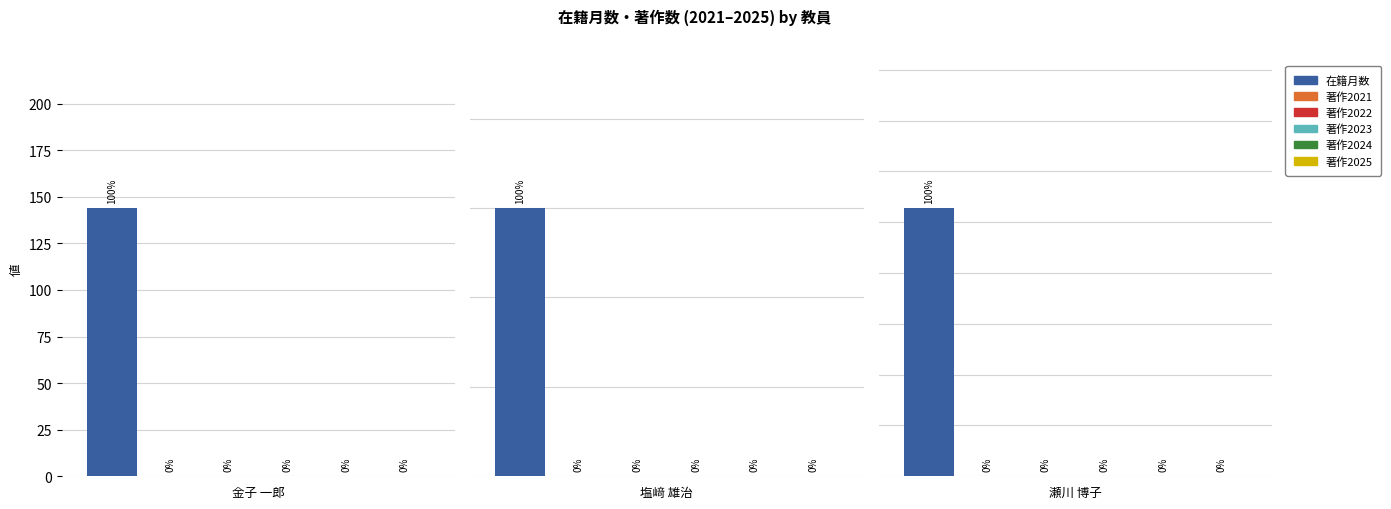

Count the number of data series in this chart.

6